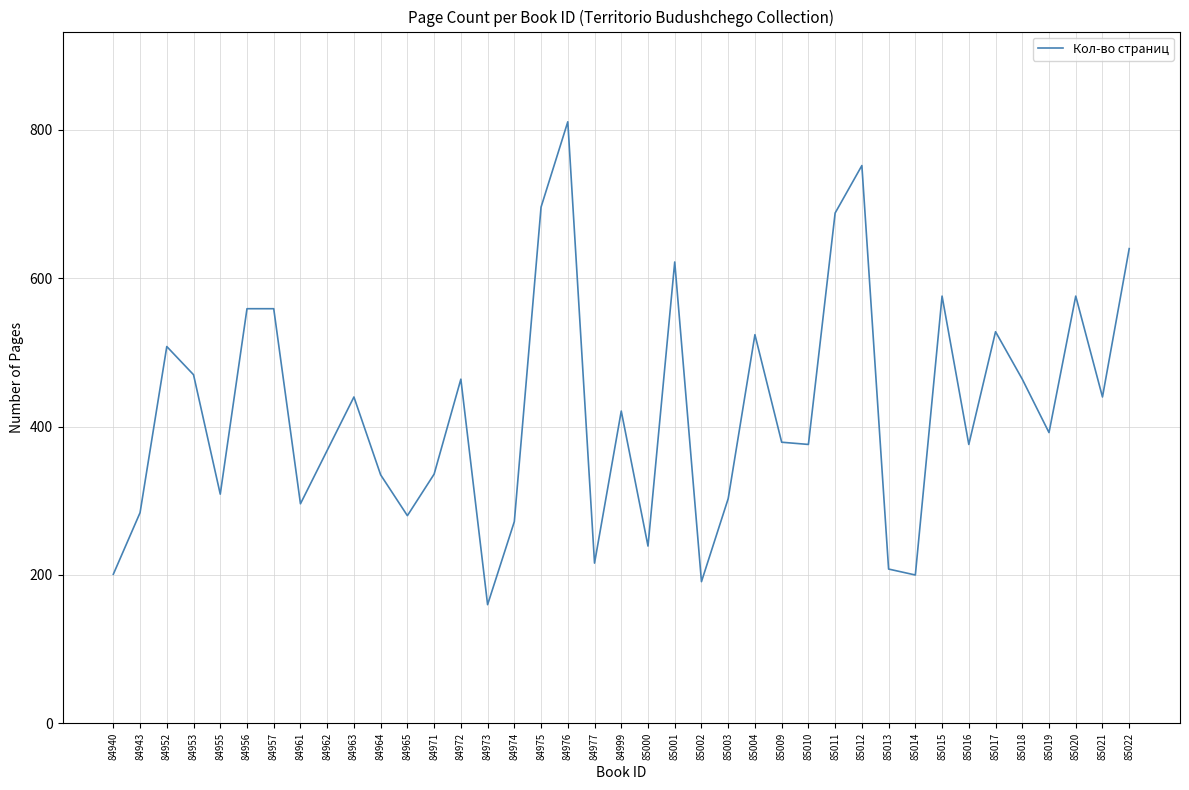

True or false: the data shows 108 at 85009.

False